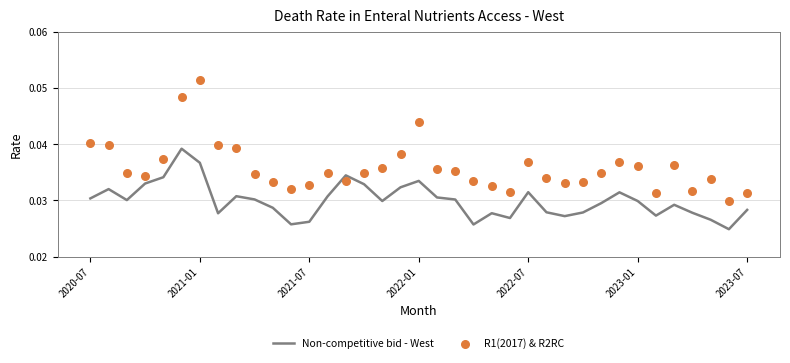

Which series has the largest Y range (max minus min)?

R1(2017) & R2RC